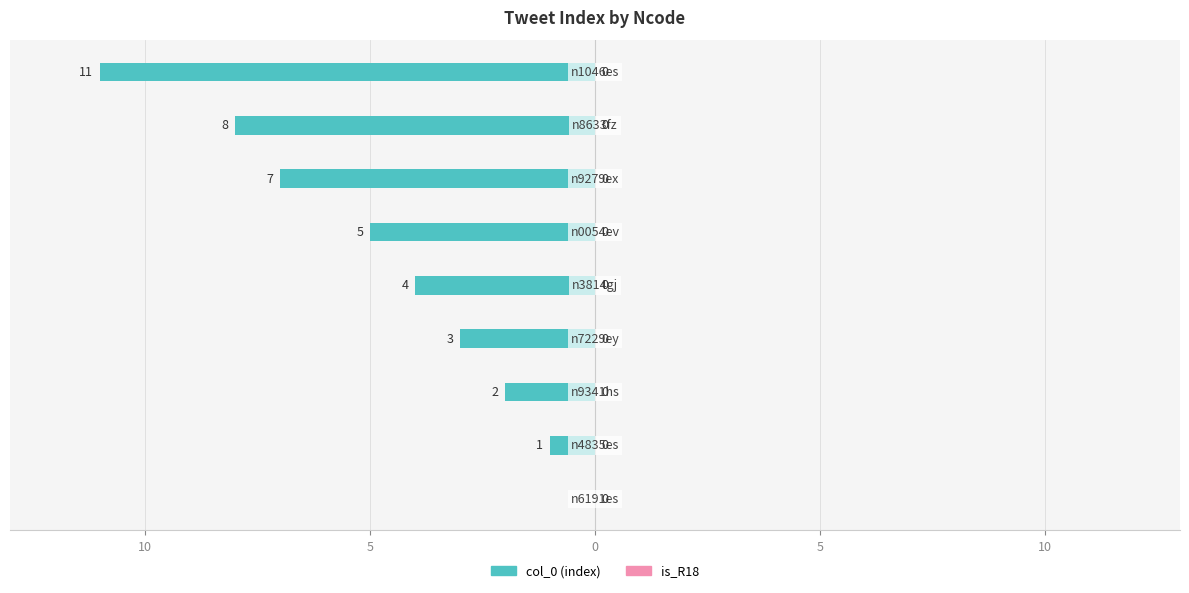

Does the chart contain any negative values?

Yes